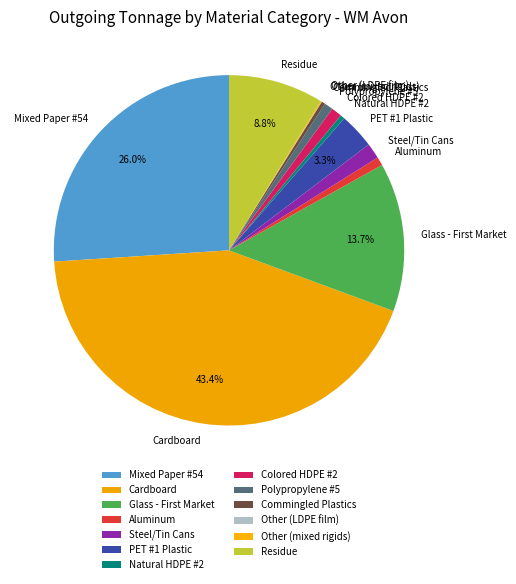

The Mixed Paper #54 slice represents 26% of the pie. True or false?

True